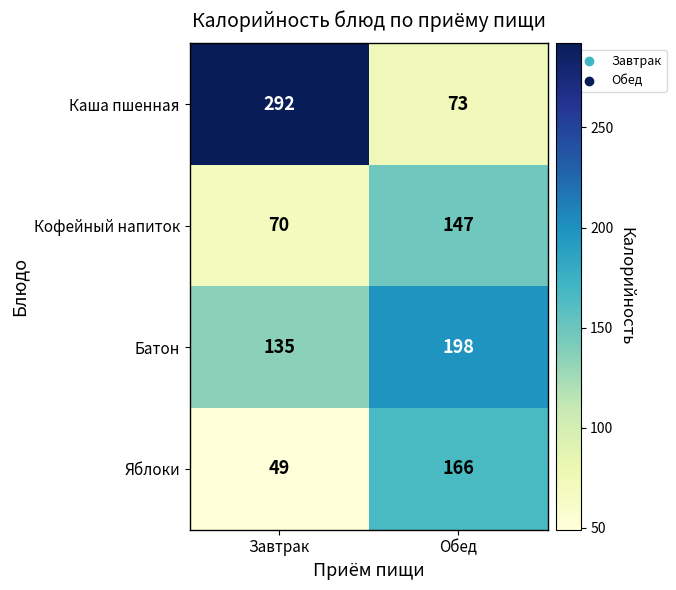

The value of Яблоки at Обед is 61. True or false?

False